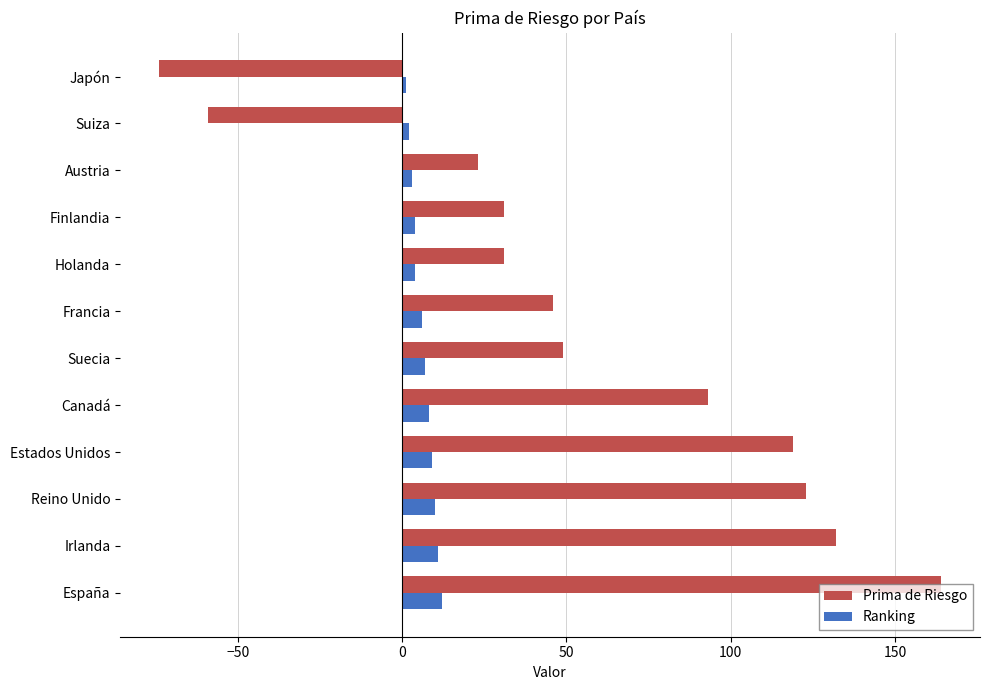

Which series has the largest range (max minus min)?

Prima de Riesgo